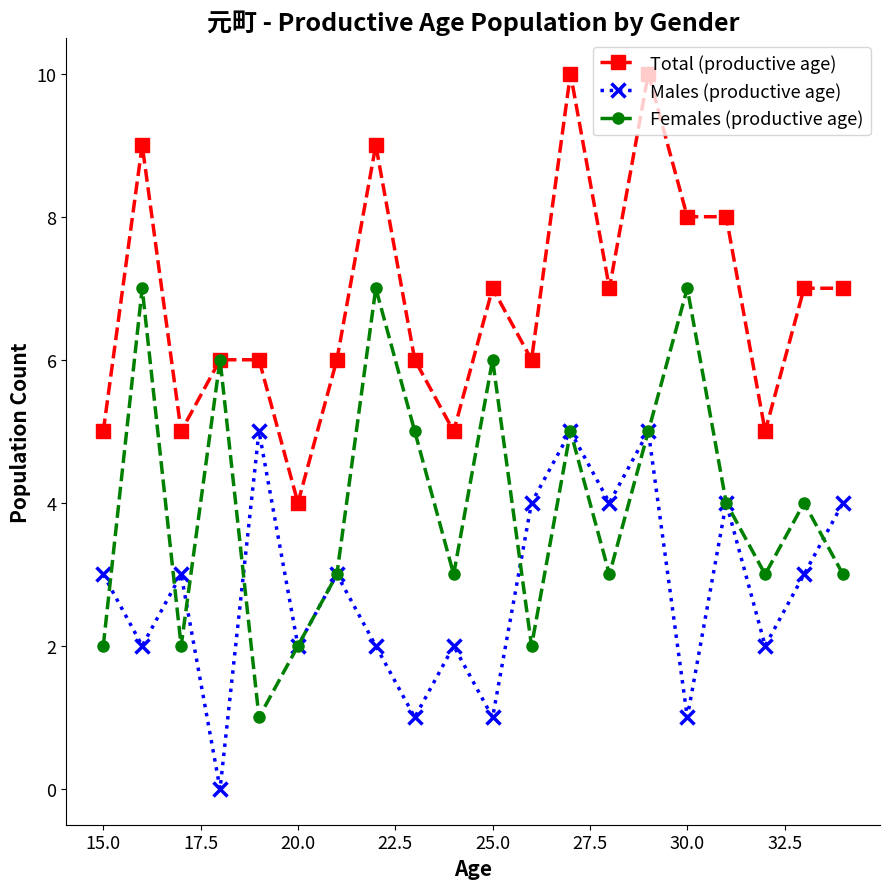

What is the value of the Males (productive age) point at the 14th from the left?

4